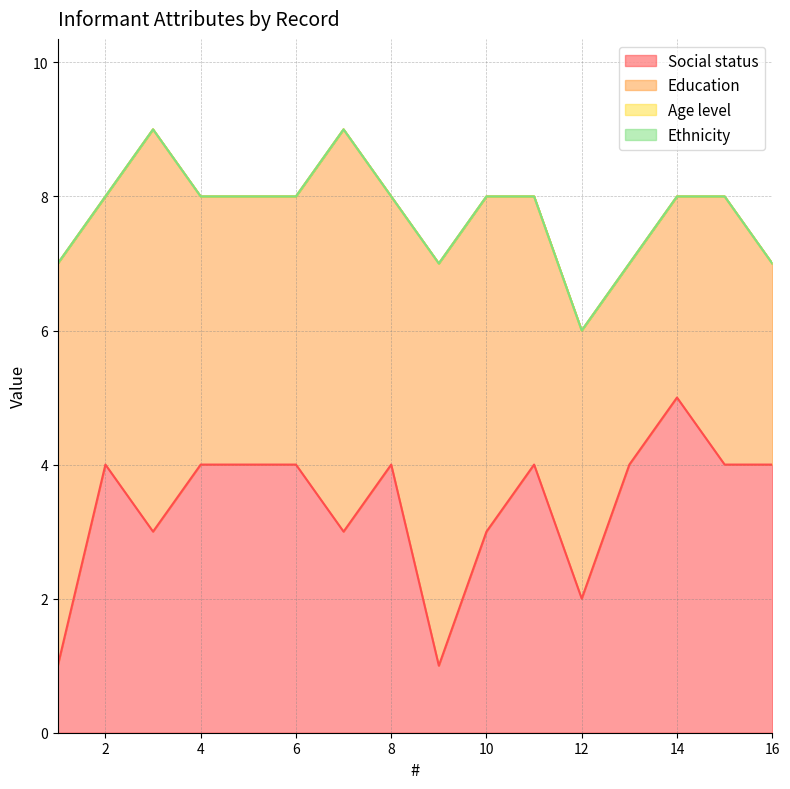

Between 3 and 13, which series saw the biggest shift?

Education